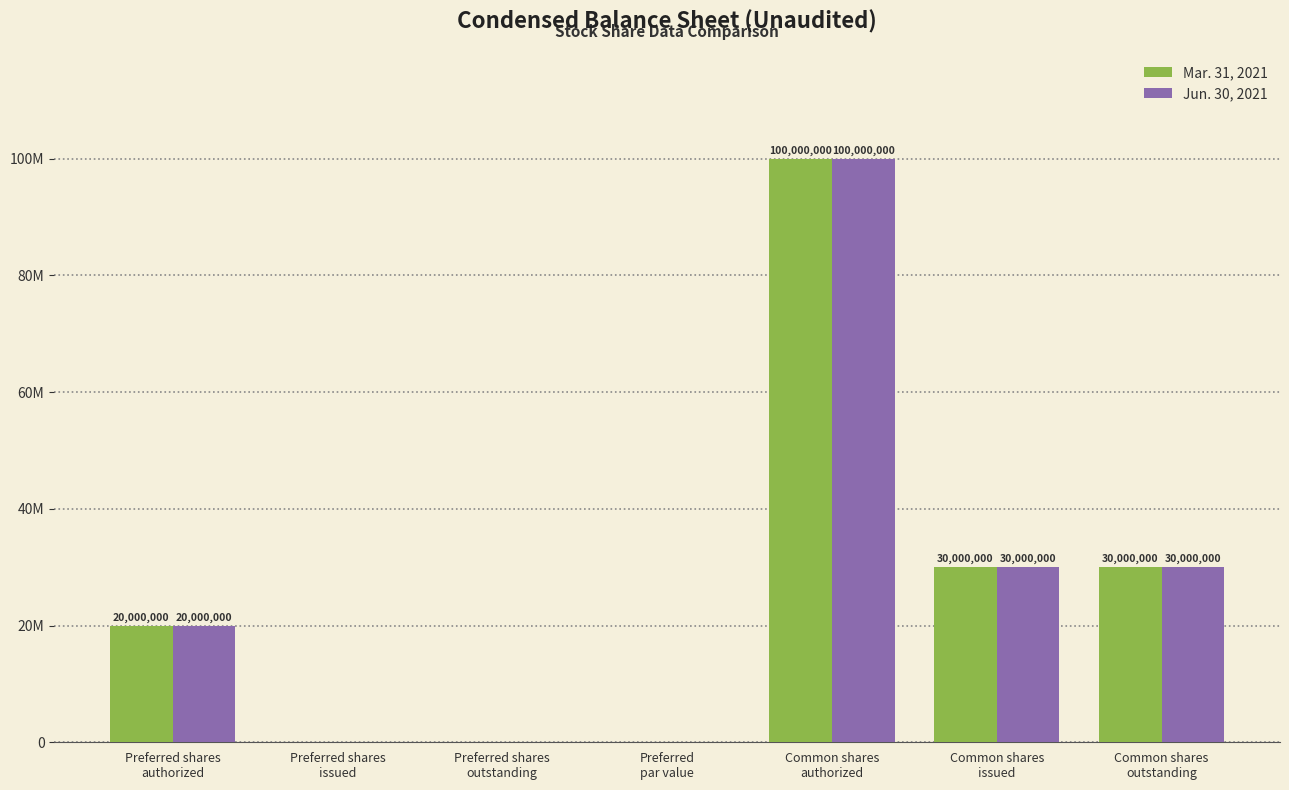

At which category does the chart reach its peak across all series?

Common shares
authorized